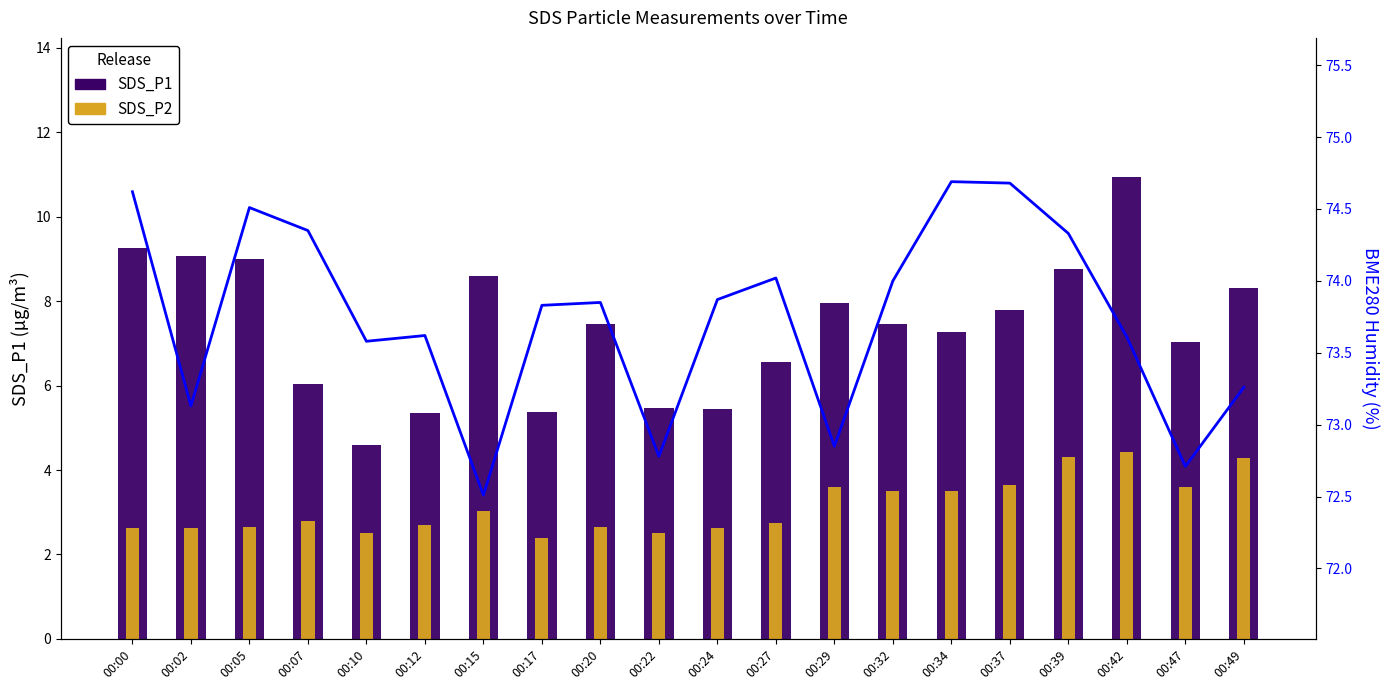

The BME280_humidity series shows 45.9 at 00:05. True or false?

False